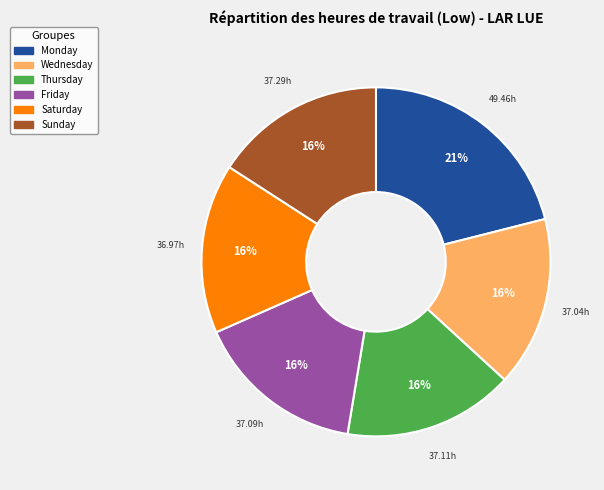

To the nearest percent, what is the average slice percentage?

17%